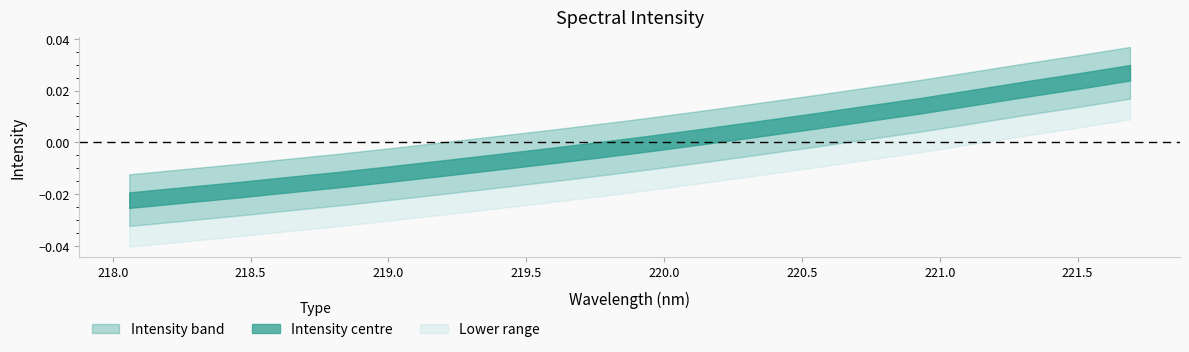

True or false: the data has more than 1 interior local peaks.

False